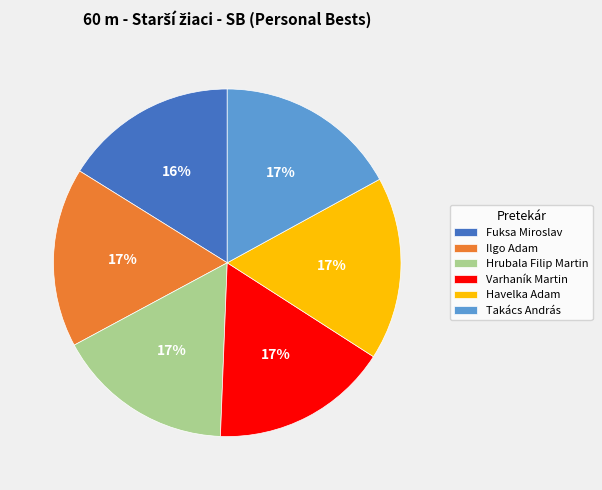

How many segments does this pie chart have?

6